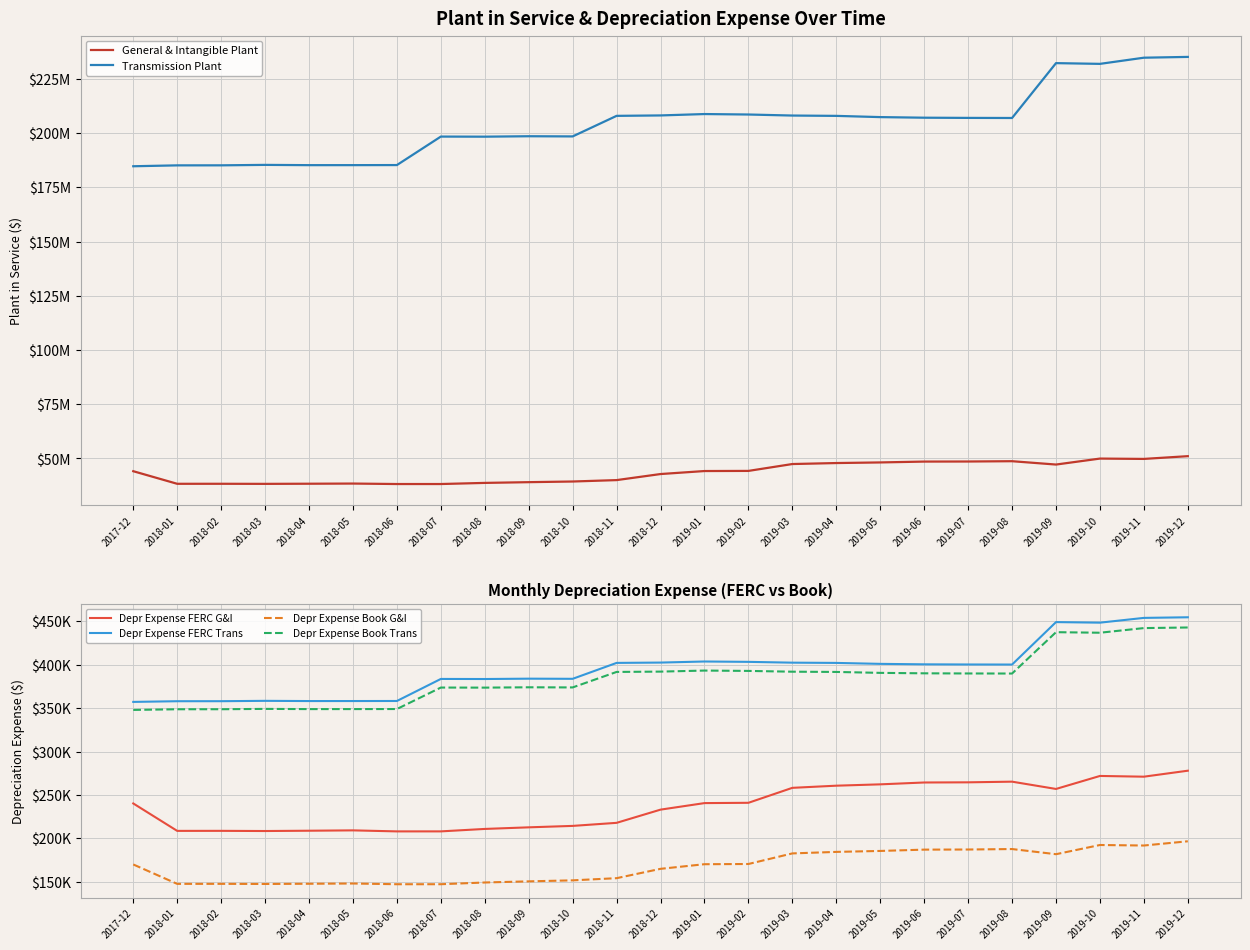

Is it true that Depr Expense FERC G&I equals 210851.1 at 2018-08?

True